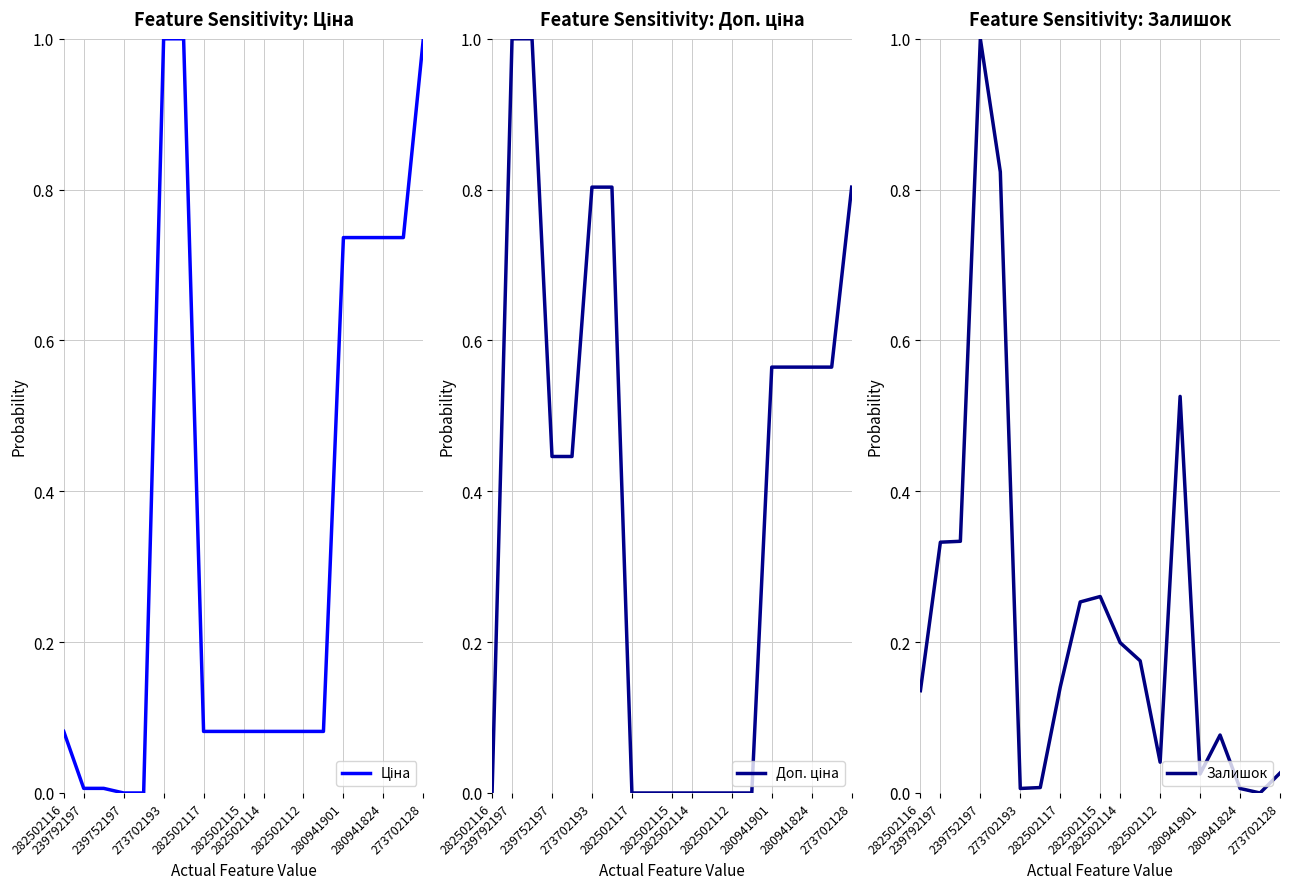

How many values in Ціна are above zero?

17